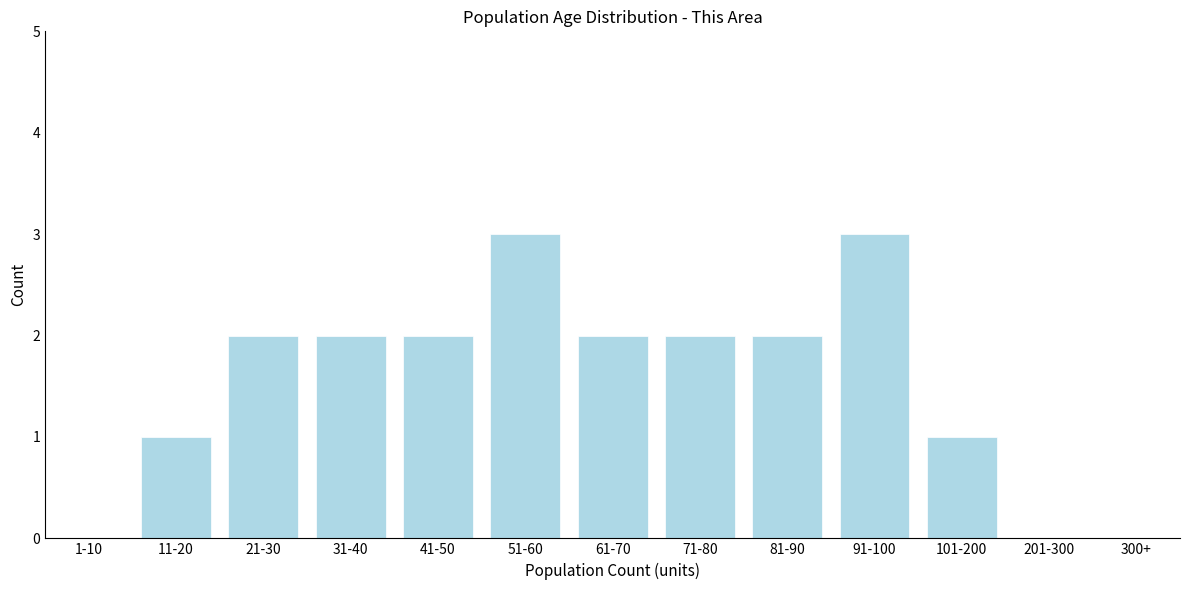

Reading right to left, transcribe all the data shown in this chart.

300+=0	201-300=0	101-200=1	91-100=3	81-90=2	71-80=2	61-70=2	51-60=3	41-50=2	31-40=2	21-30=2	11-20=1	1-10=0